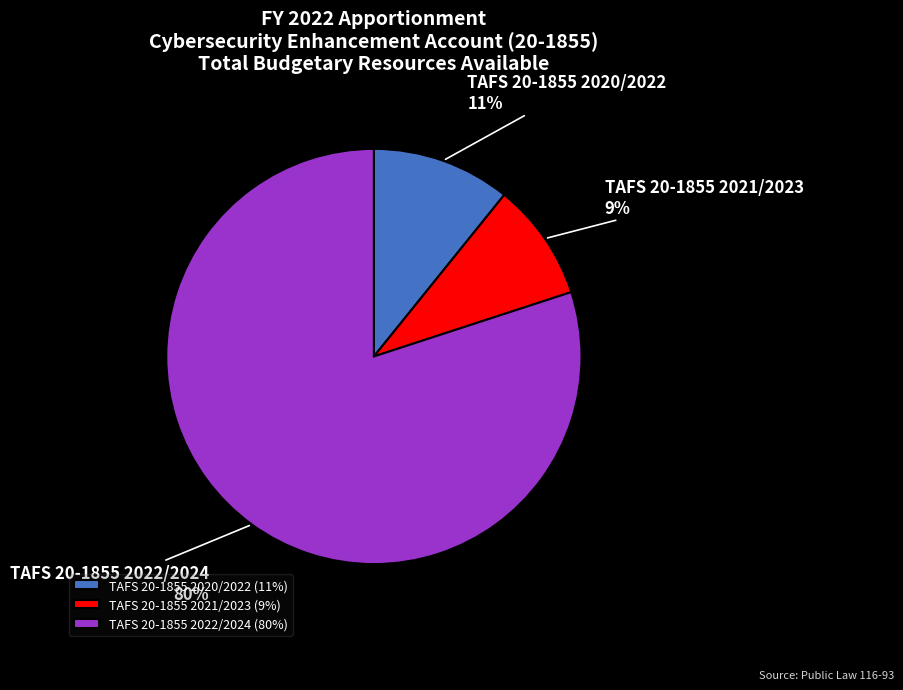

What is the ratio of the value at TAFS 20-1855 2021/2023 to the value at TAFS 20-1855 2020/2022?

0.8